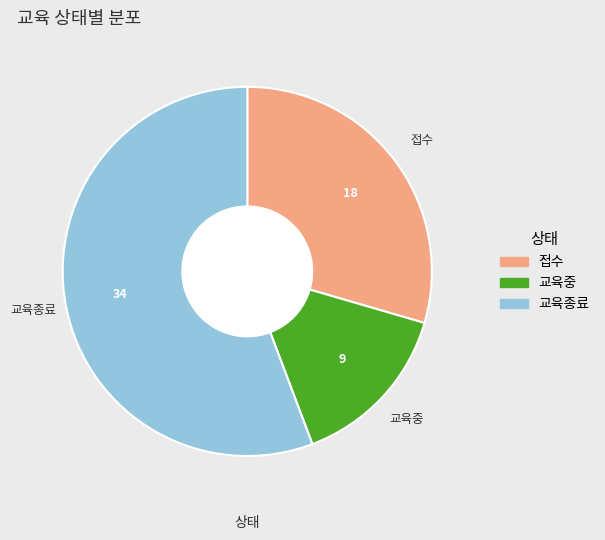

Between 접수 and 교육중, which is larger?

접수